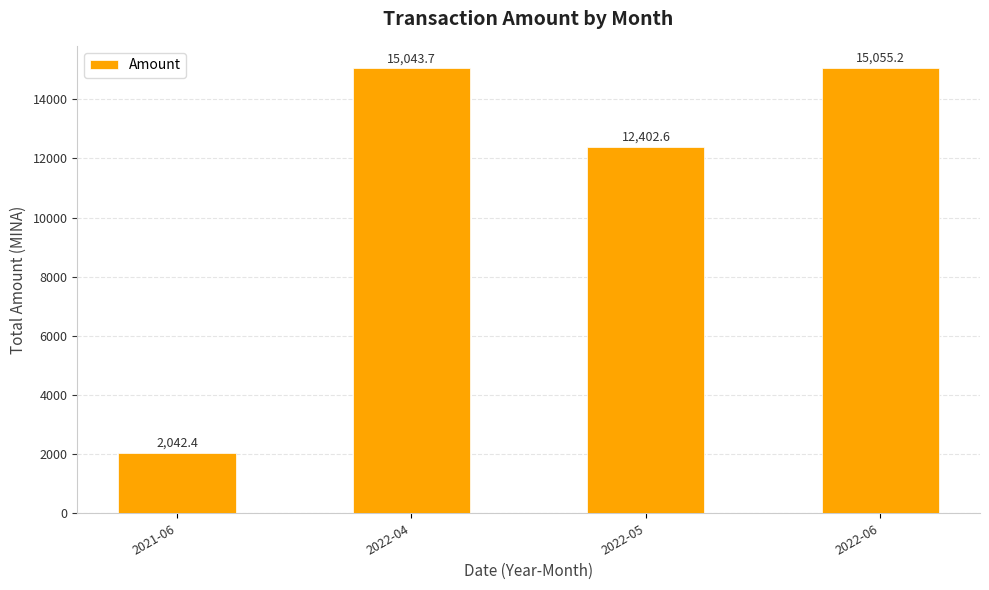

Reading right to left, list all the values displayed in this chart.

15055.2	12402.6	15043.7	2042.4